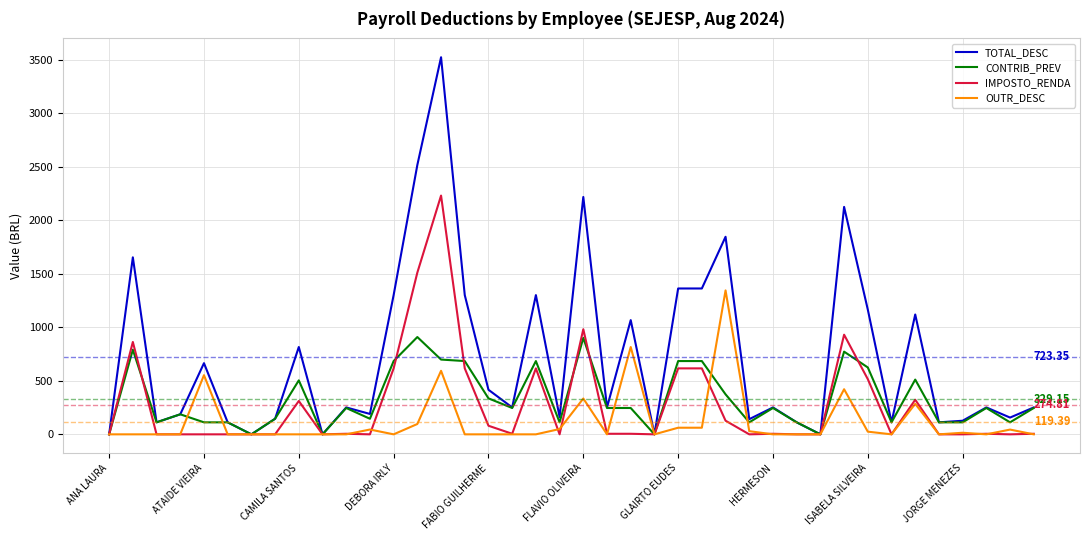

Which series has the widest spread of values?

TOTAL_DESC